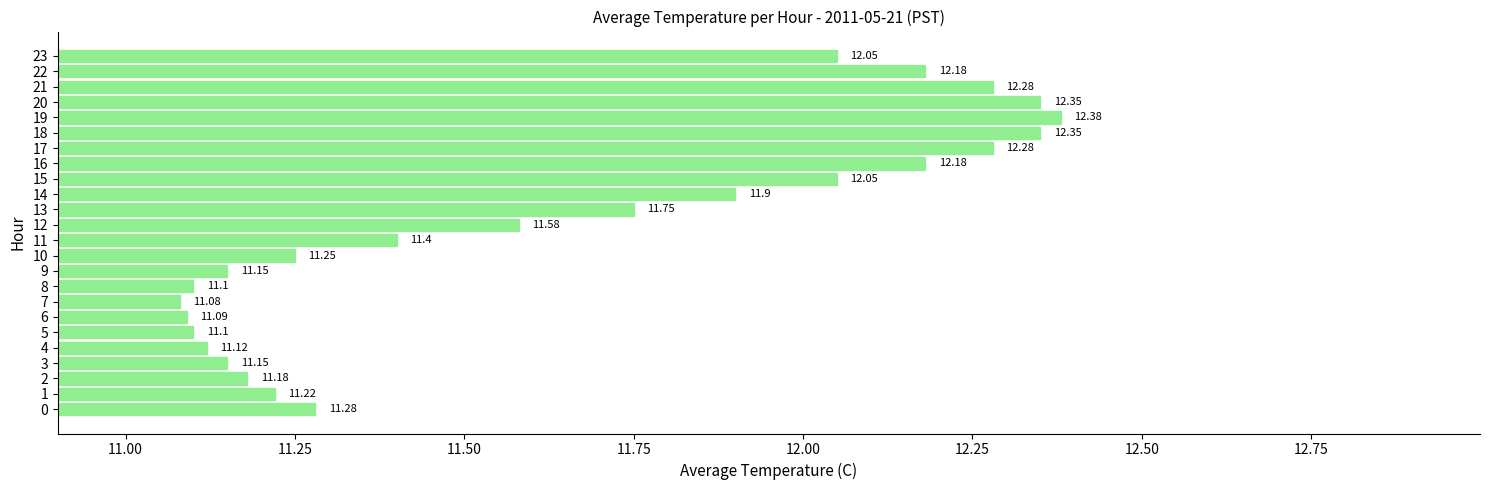

What is the ratio of the value at 22 to the value at 21?

1.0